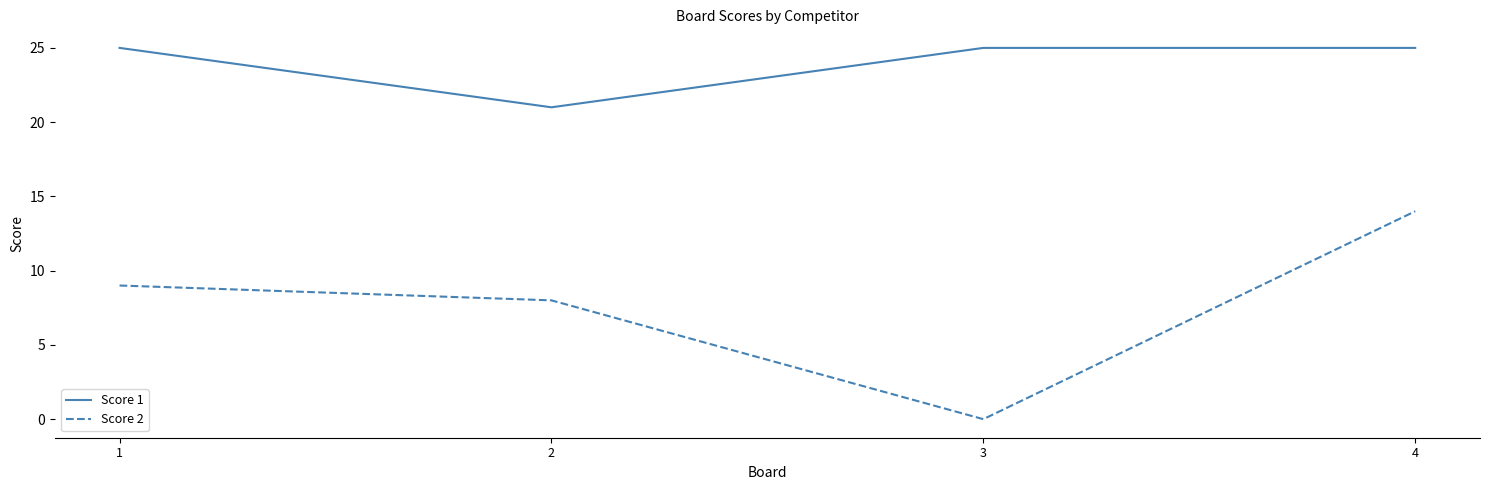

True or false: Score 2 and Score 1 cross at least once.

False